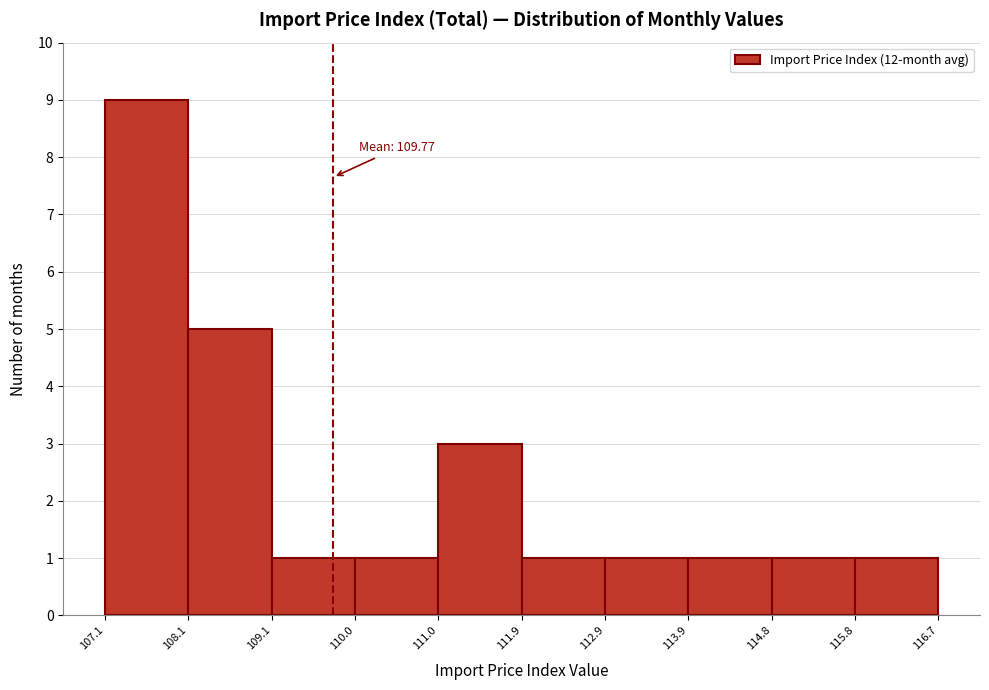

Which range on the x-axis has the tallest bar?

107.1 to 108.1